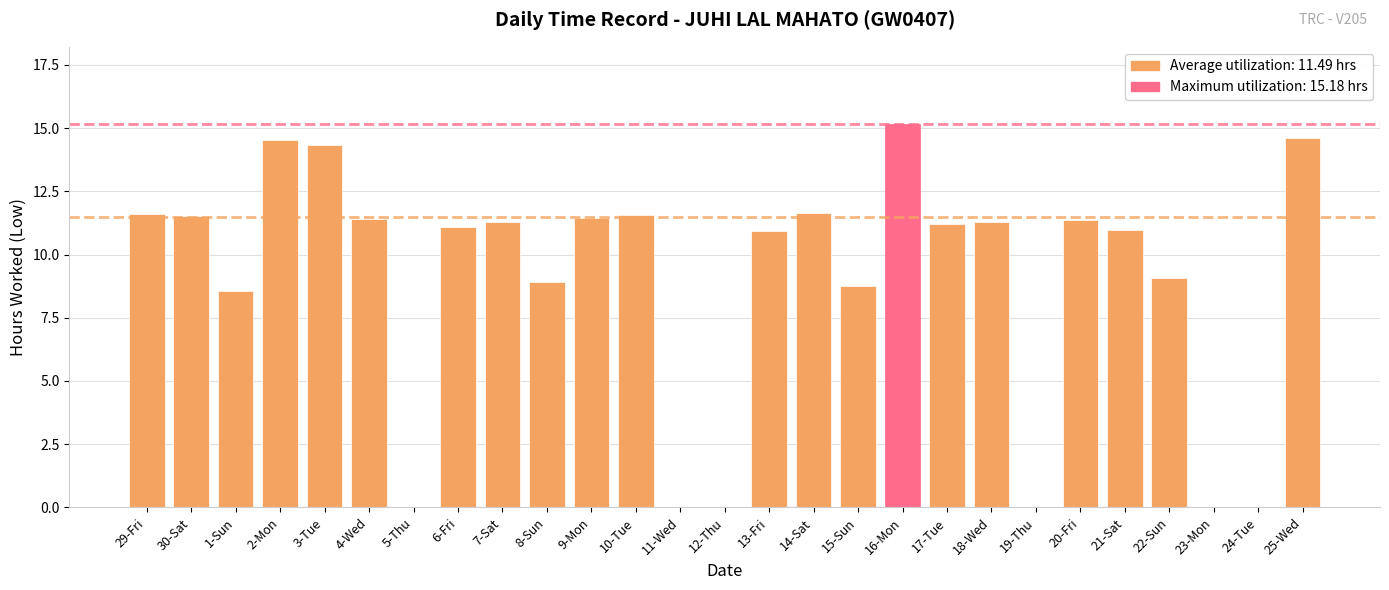

Which label corresponds to the largest value in the chart?

16-Mon